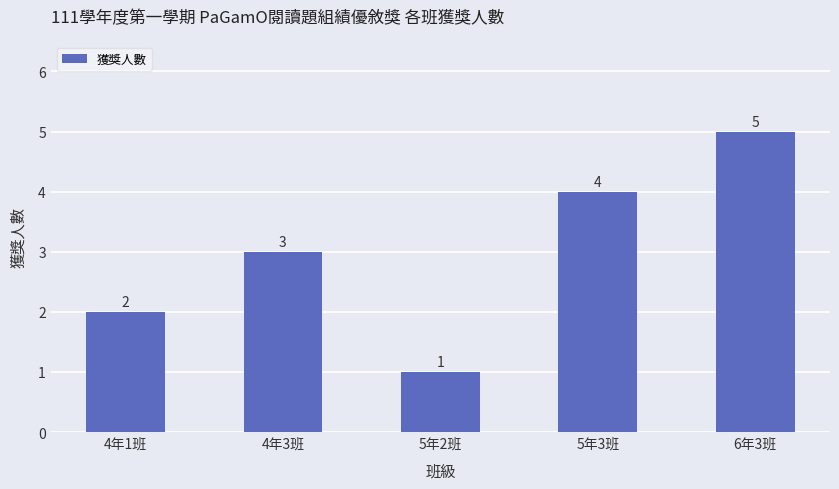

List the labels in order of value, largest first.

6年3班, 5年3班, 4年3班, 4年1班, 5年2班